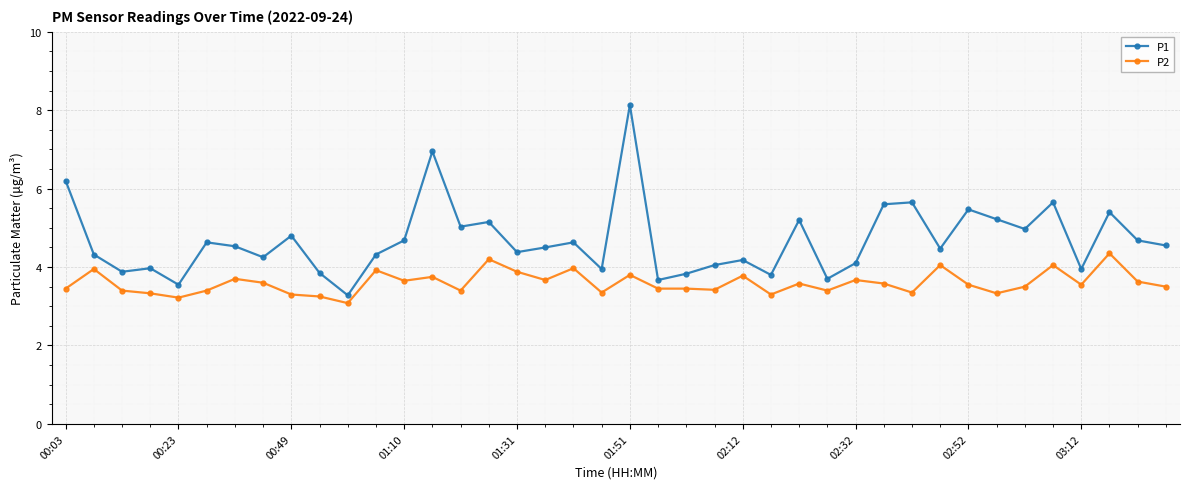

Which series has the largest total across all categories?

P1